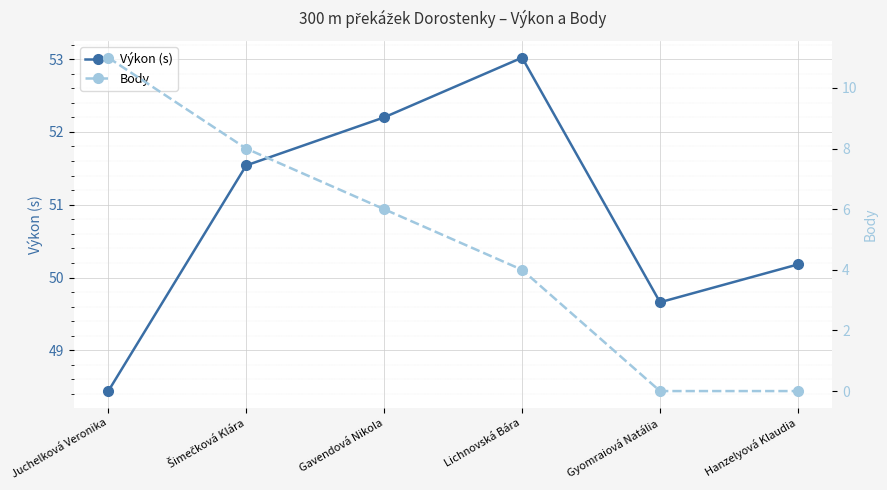

How many data points in Body are above 6?

2